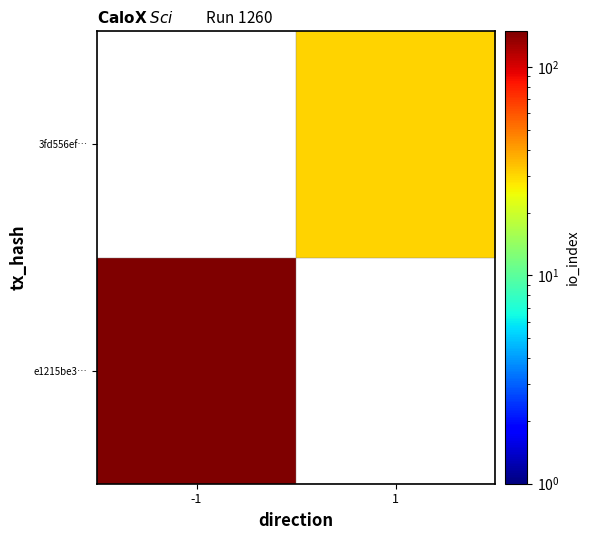

Which series has the widest spread of values?

e1215be3…